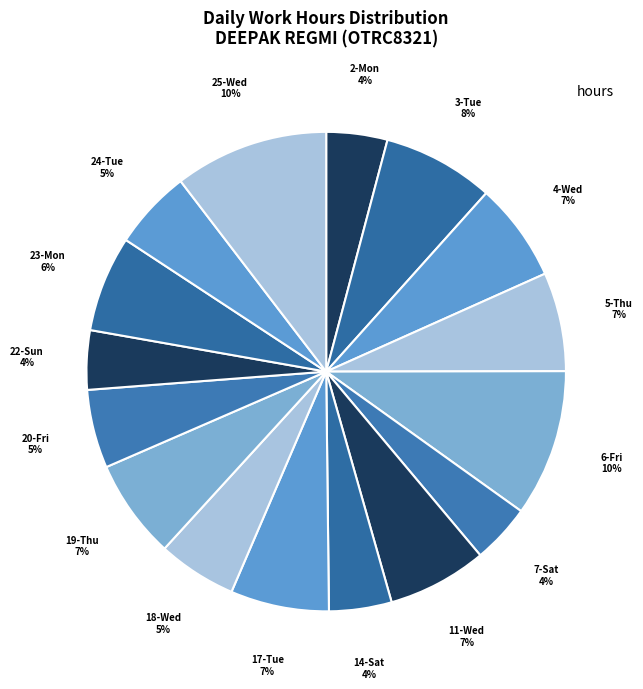

Between 11-Wed and 24-Tue, which is larger?

11-Wed